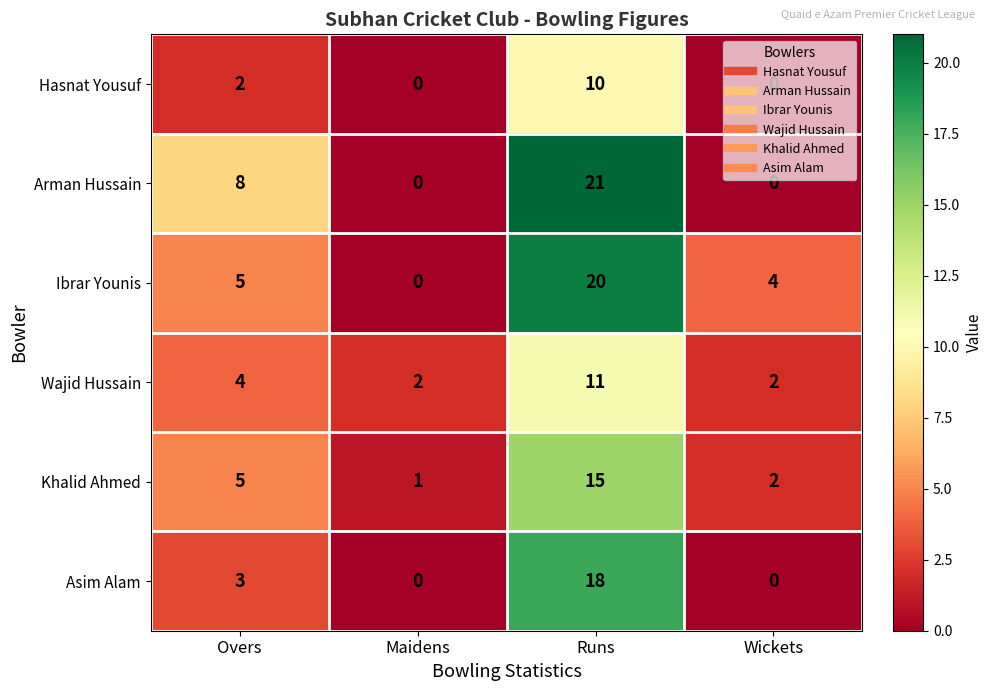

What is the greatest value displayed?

21